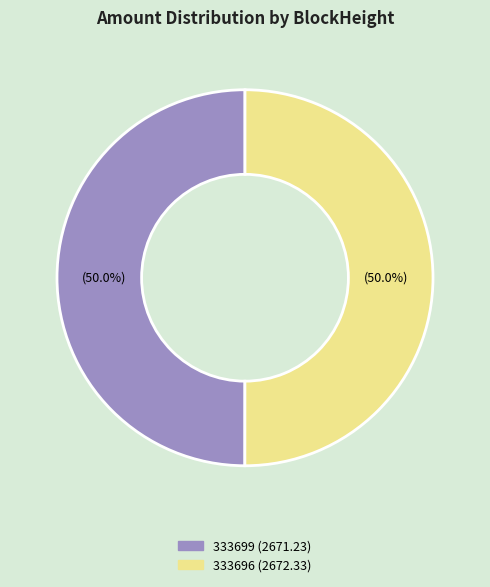

Approximately how many times larger is the value at 333696 compared to 333699?

1.0